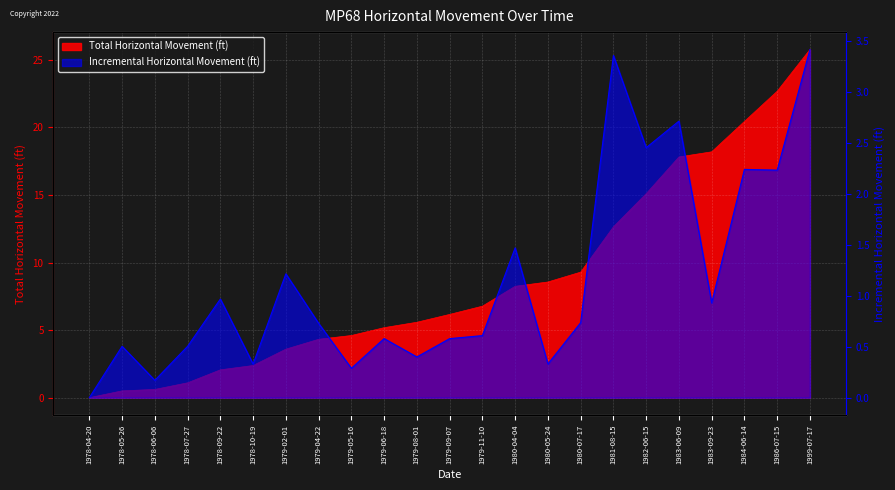

What is the maximum value for Incremental Horizontal Movement (ft)?

3.4